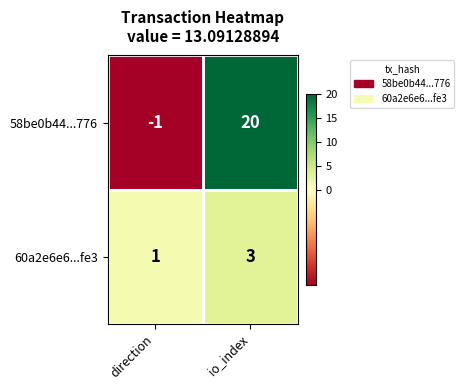

Which series has the largest range (max minus min)?

58be0b44...776